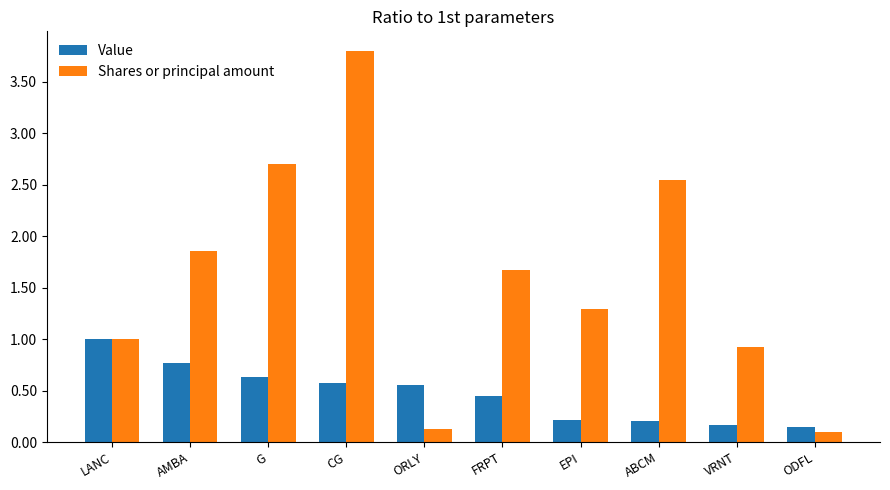

What is the label of the 5th bar from the right?

FRPT